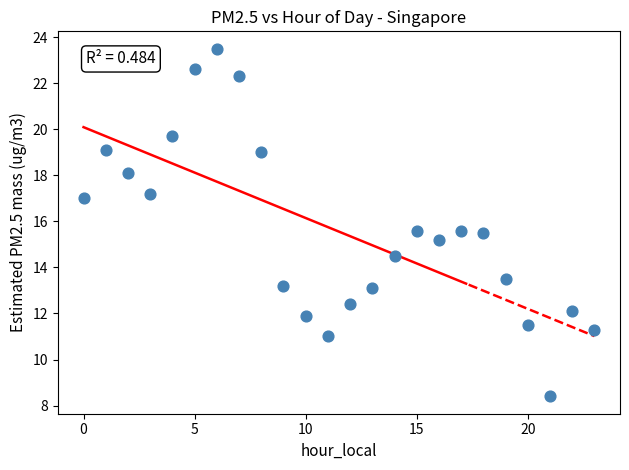

What Y value in the scatter plot is closest to 15?

15.2